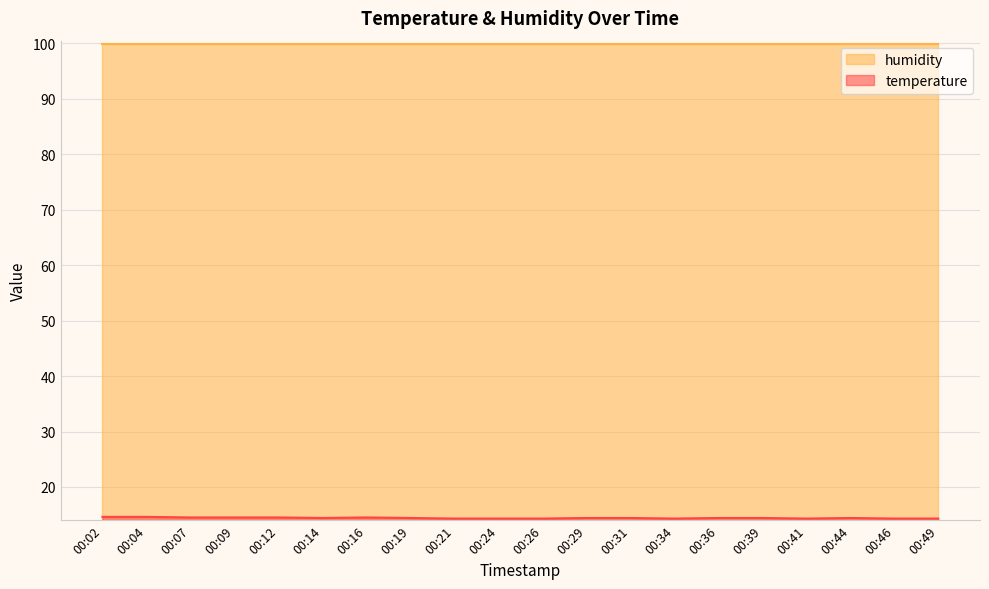

What is the difference between the second highest and second lowest values?

0.3